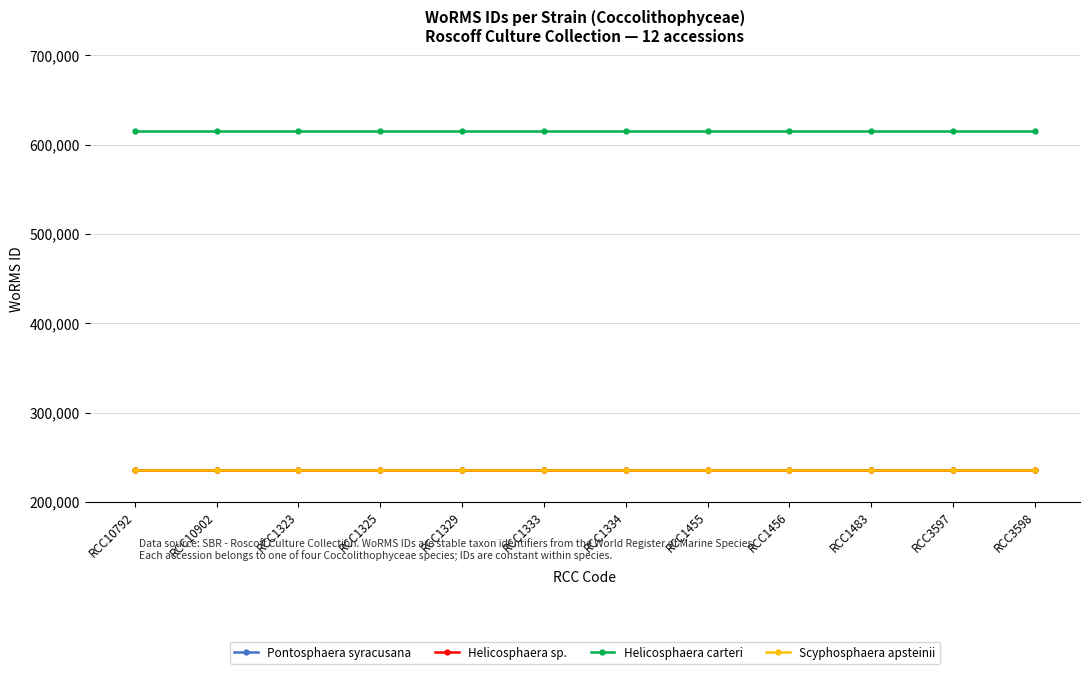

What is the minimum value shown in the chart?

235863